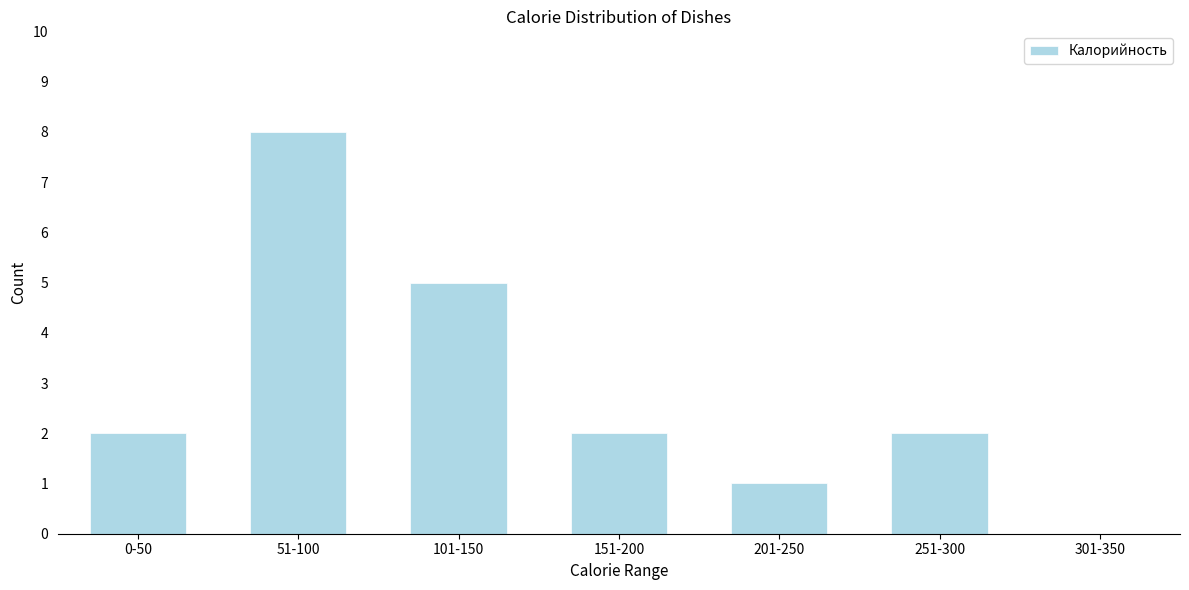

Reading left to right, what are all the values shown in this chart?

0-50=2	51-100=8	101-150=5	151-200=2	201-250=1	251-300=2	301-350=0